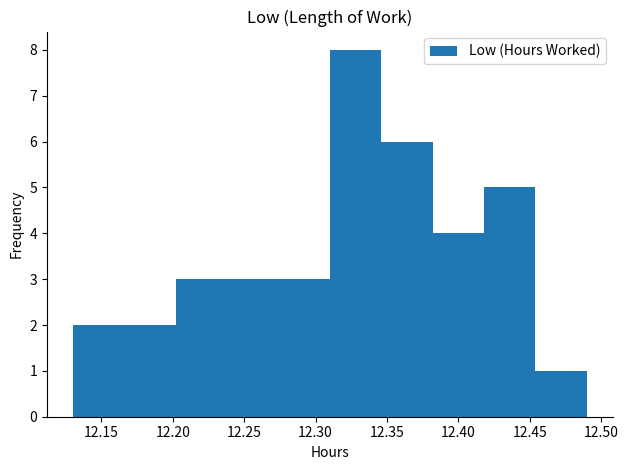

Which range on the x-axis has the tallest bar?

12.310 to 12.346